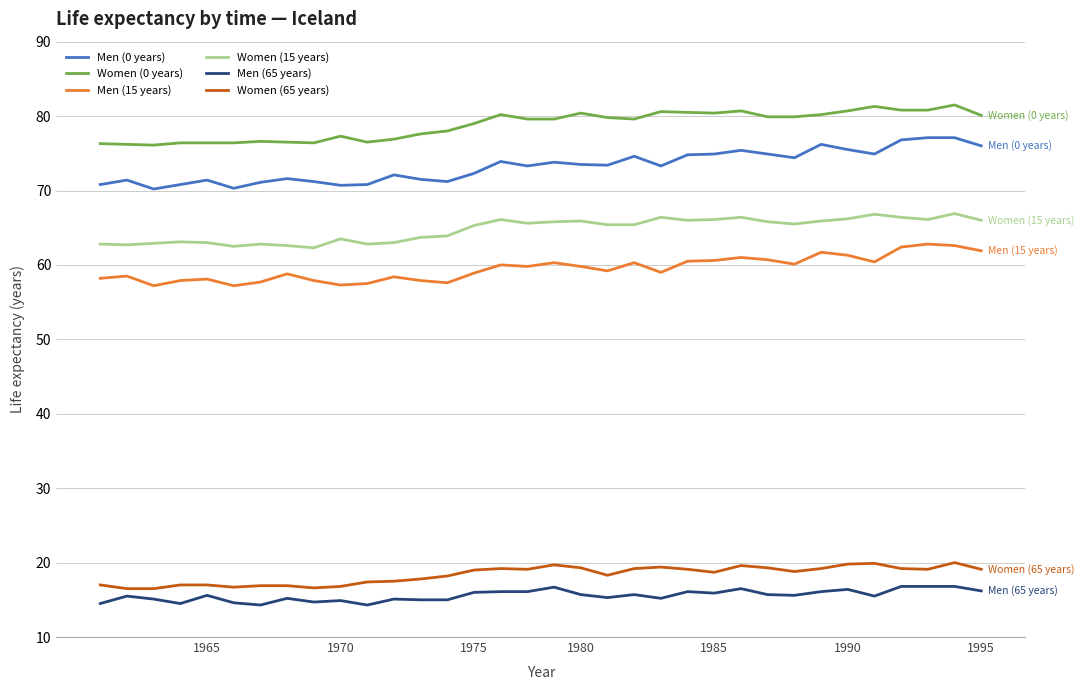

What is the minimum value shown in the chart?

14.3